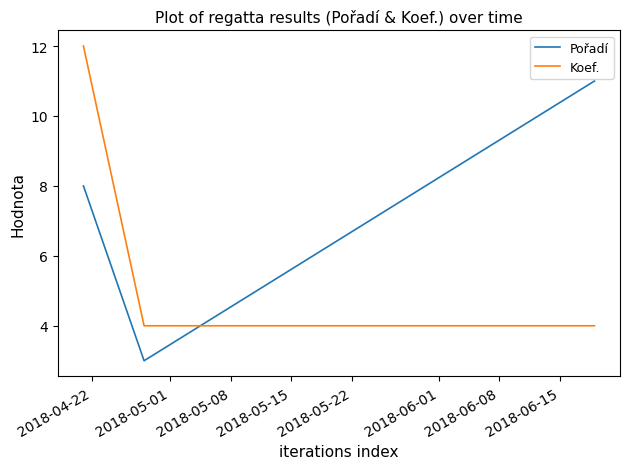

What is the sum of all Koef. values?

20